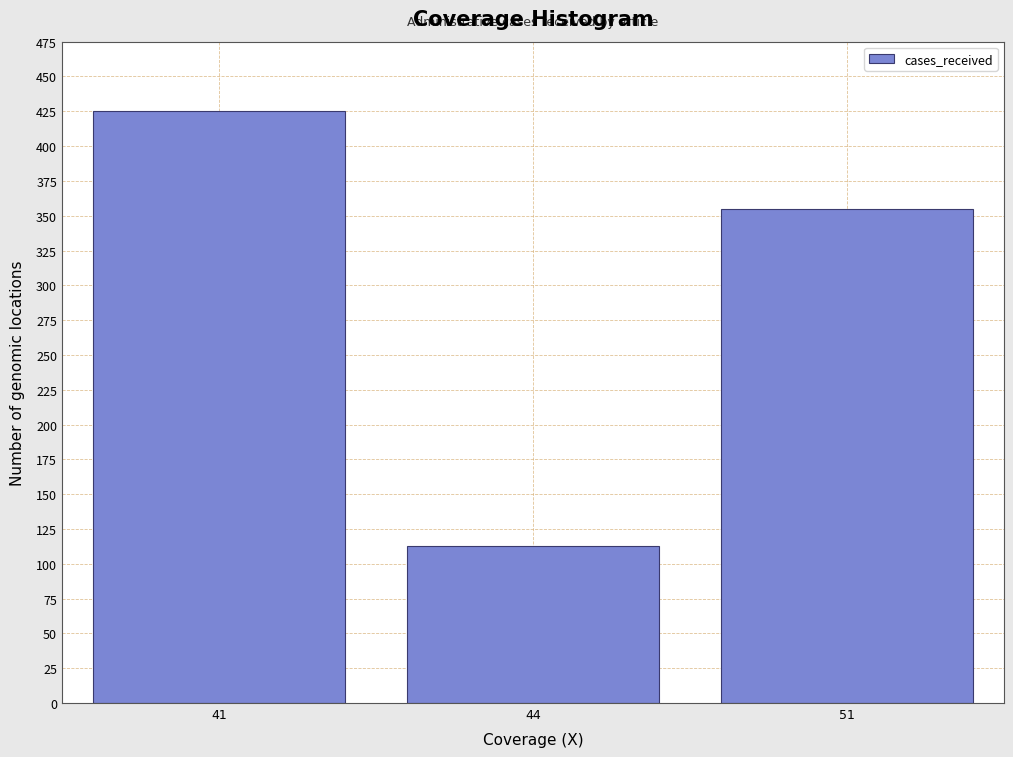

Reading right to left, list all the values displayed in this chart.

51=355	44=113	41=425